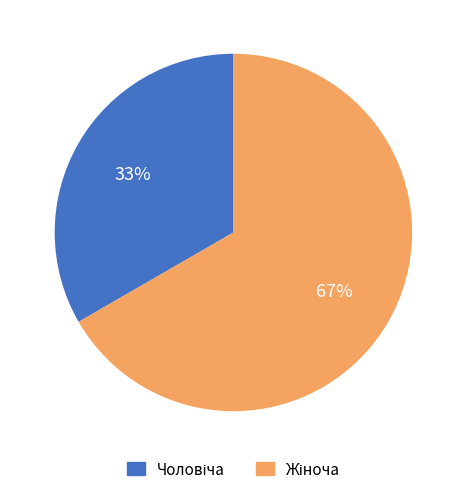

How many slices are in this pie chart?

2